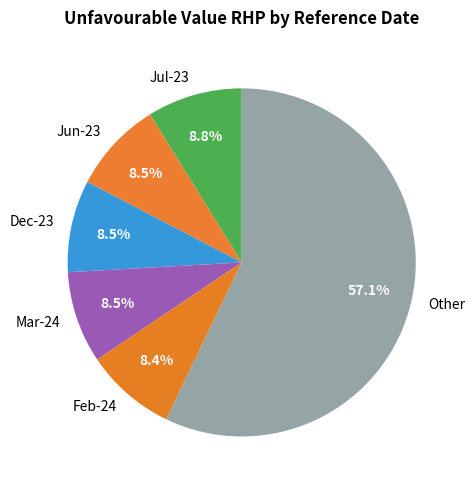

Is there any slice that represents more than half of the pie?

Yes